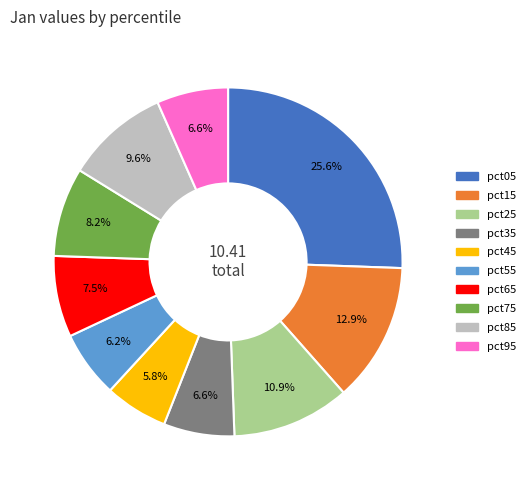

What percentage is NOT represented by pct45?

94.2%